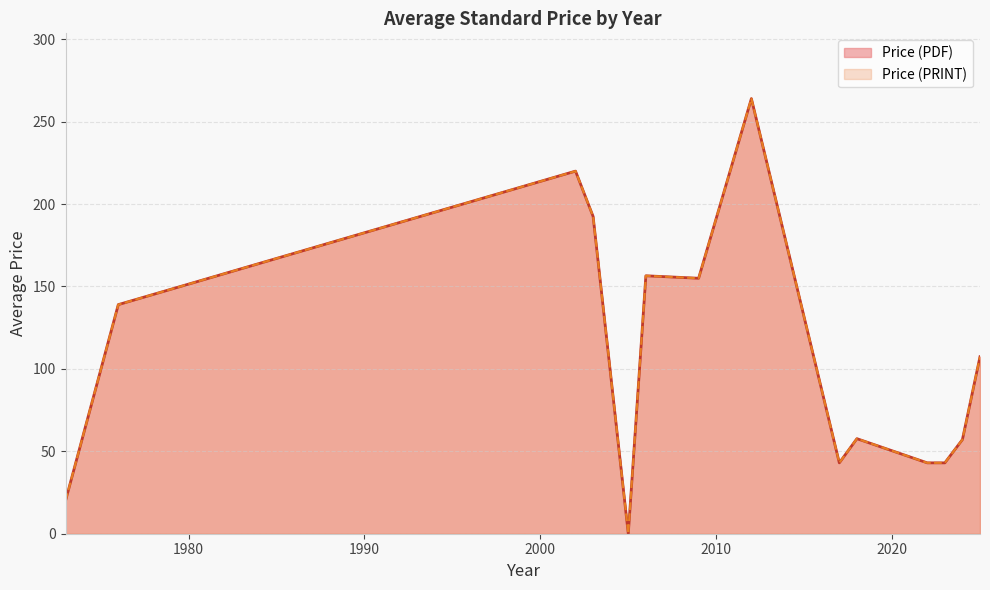

What are all the series names shown in the legend?

Price (PDF), Price (PRINT)